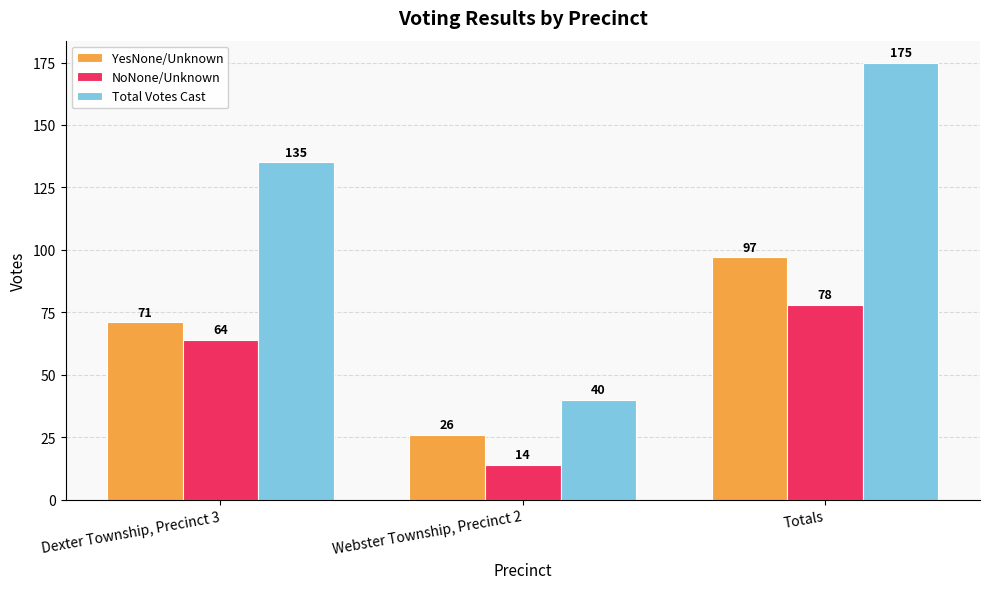

What is the average value of the YesNone/Unknown series?

65